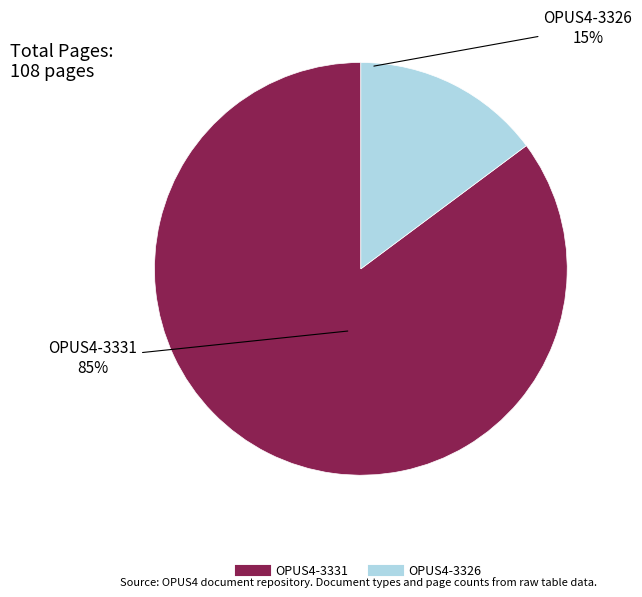

What is the largest slice in the pie chart?

OPUS4-3331